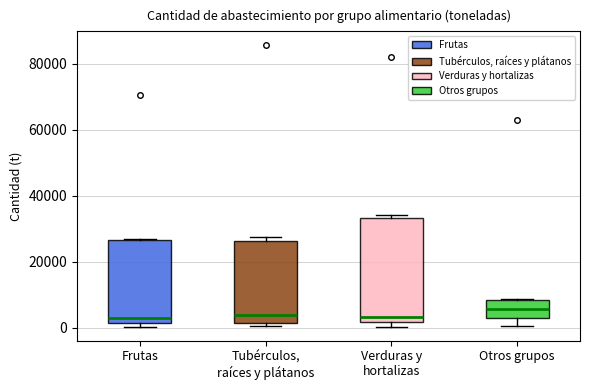

Reading left to right, transcribe this box plot: for each box, give where its median line is, the range the box spans, and where its two whiskers end, as read against the y-axis. The values are not printed on the chart, so give them approximately, as read against the axis.

Frutas: median 2000 (just above the box's lower edge), box 2000 to 26000, whiskers 0 to 26000
Tubérculos, raíces y plátanos: median 4000, box 2000 to 26000, whiskers 0 to 28000
Verduras y hortalizas: median 4000, box 2000 to 34000, whiskers 0 to 34000 (just above the box's upper edge)
Otros grupos: median 6000, box 2000 to 8000, whiskers 0 to 8000